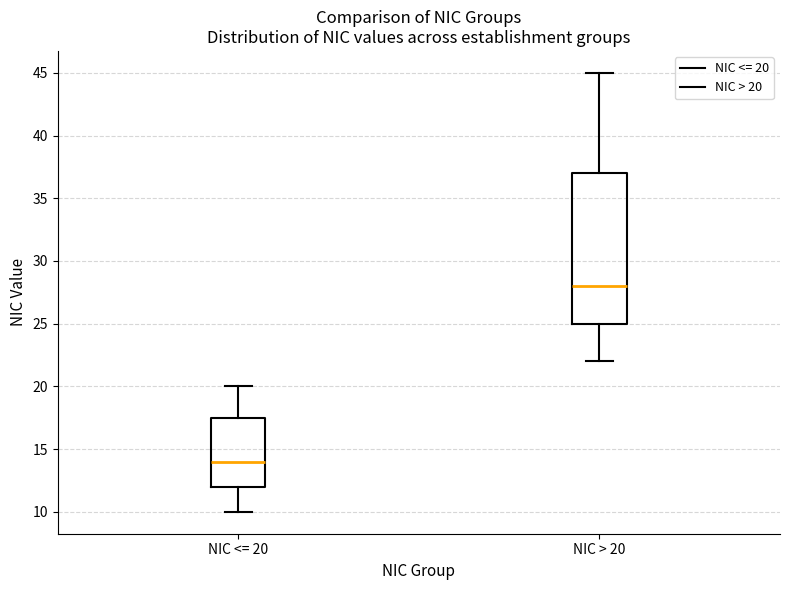

Reading left to right, transcribe this box plot: for each box, give where its median line is, the range the box spans, and where its two whiskers end, as read against the y-axis. The values are not printed on the chart, so give them approximately, as read against the axis.

NIC <= 20: median 14.0, box 12.0 to 17.5, whiskers 10.0 to 20.0
NIC > 20: median 28.0, box 25.0 to 37.0, whiskers 22.0 to 45.0